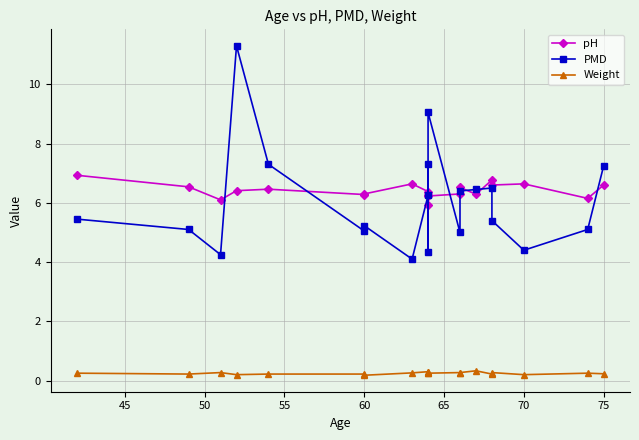

What is the difference between the second highest and minimum values in the PMD series?

5.0